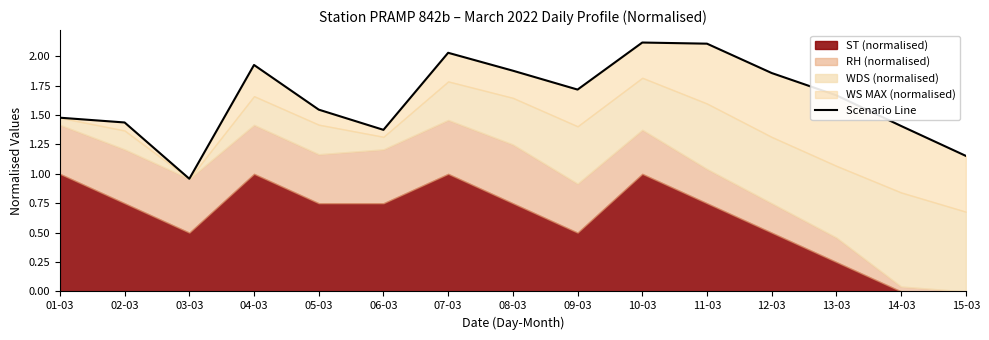

Count the number of values greater than 1.

14